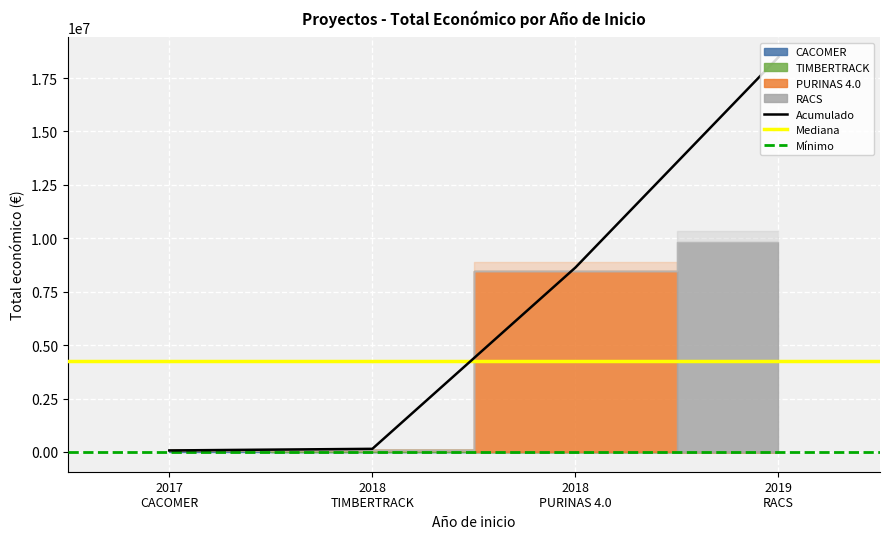

List the labels in order of value, largest first.

2019, 2018, 2018, 2017